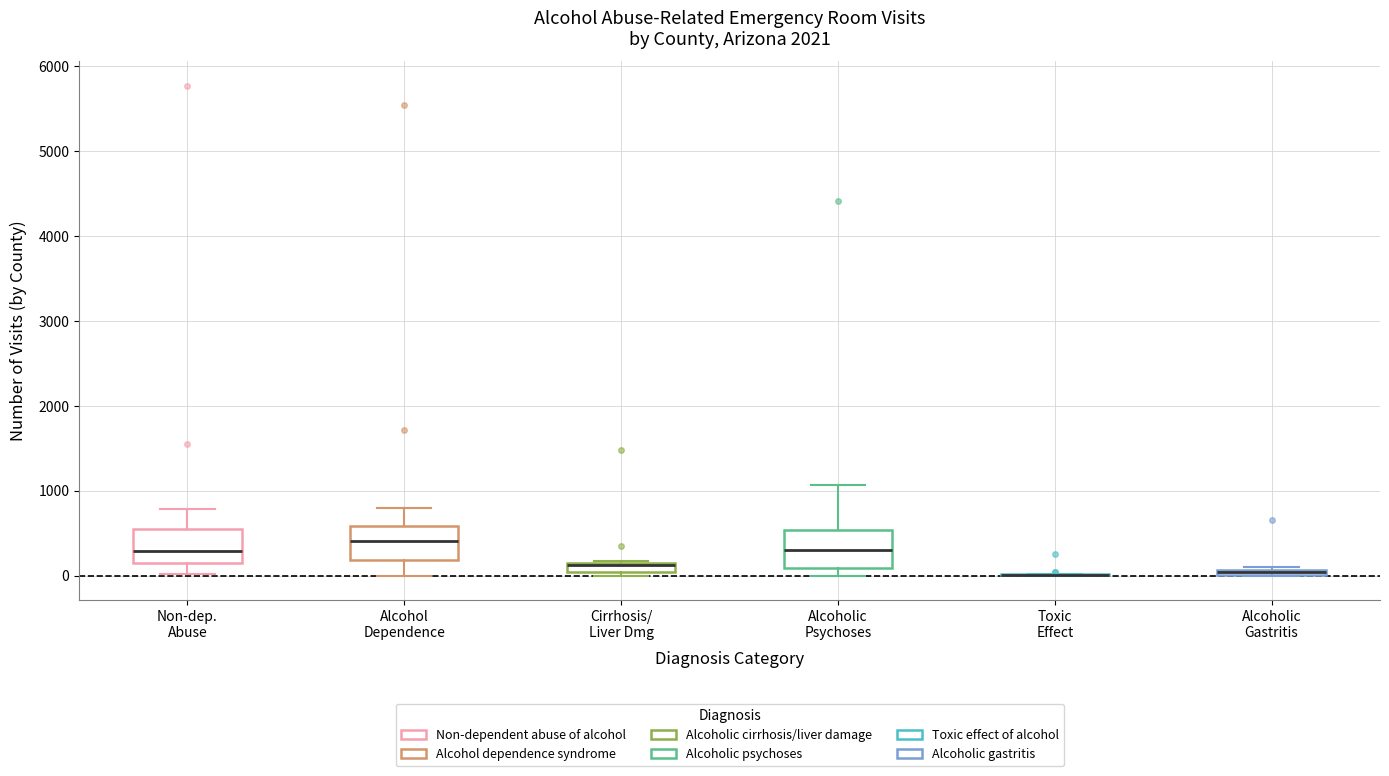

Where is the upper edge of the box for Alcoholic Gastritis on the y-axis? The values are not printed on the chart, so give them approximately, as read against the axis.

100